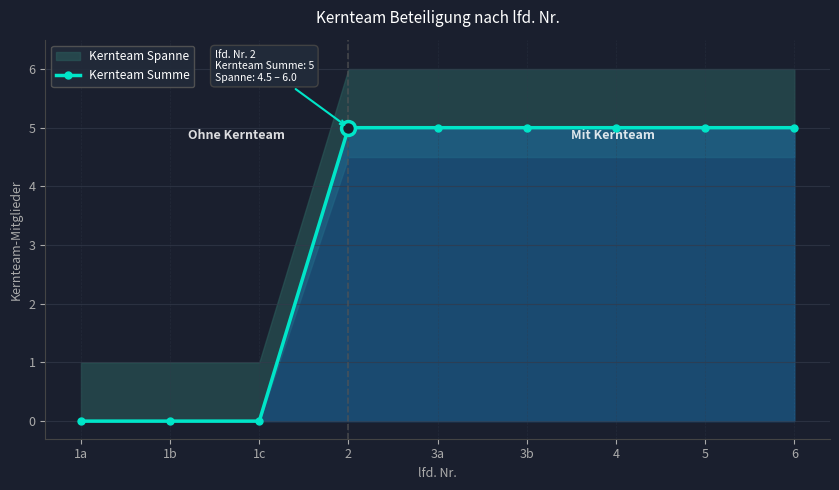

At which category does the chart reach its minimum across all series?

1a